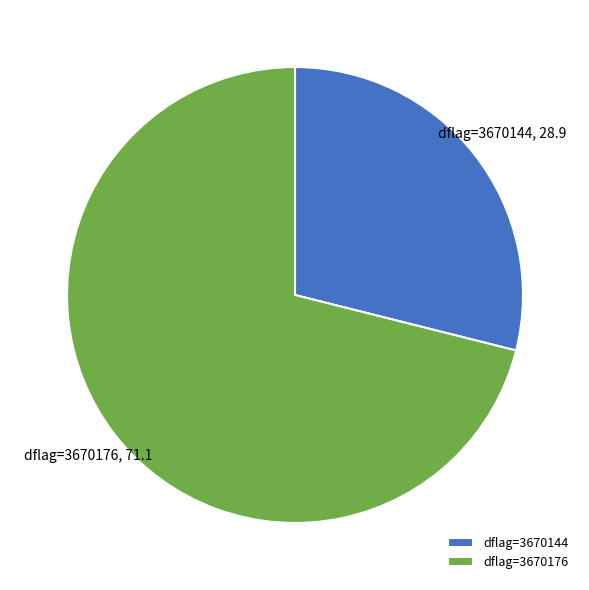

Which category has the smallest portion of the pie?

dflag=3670144